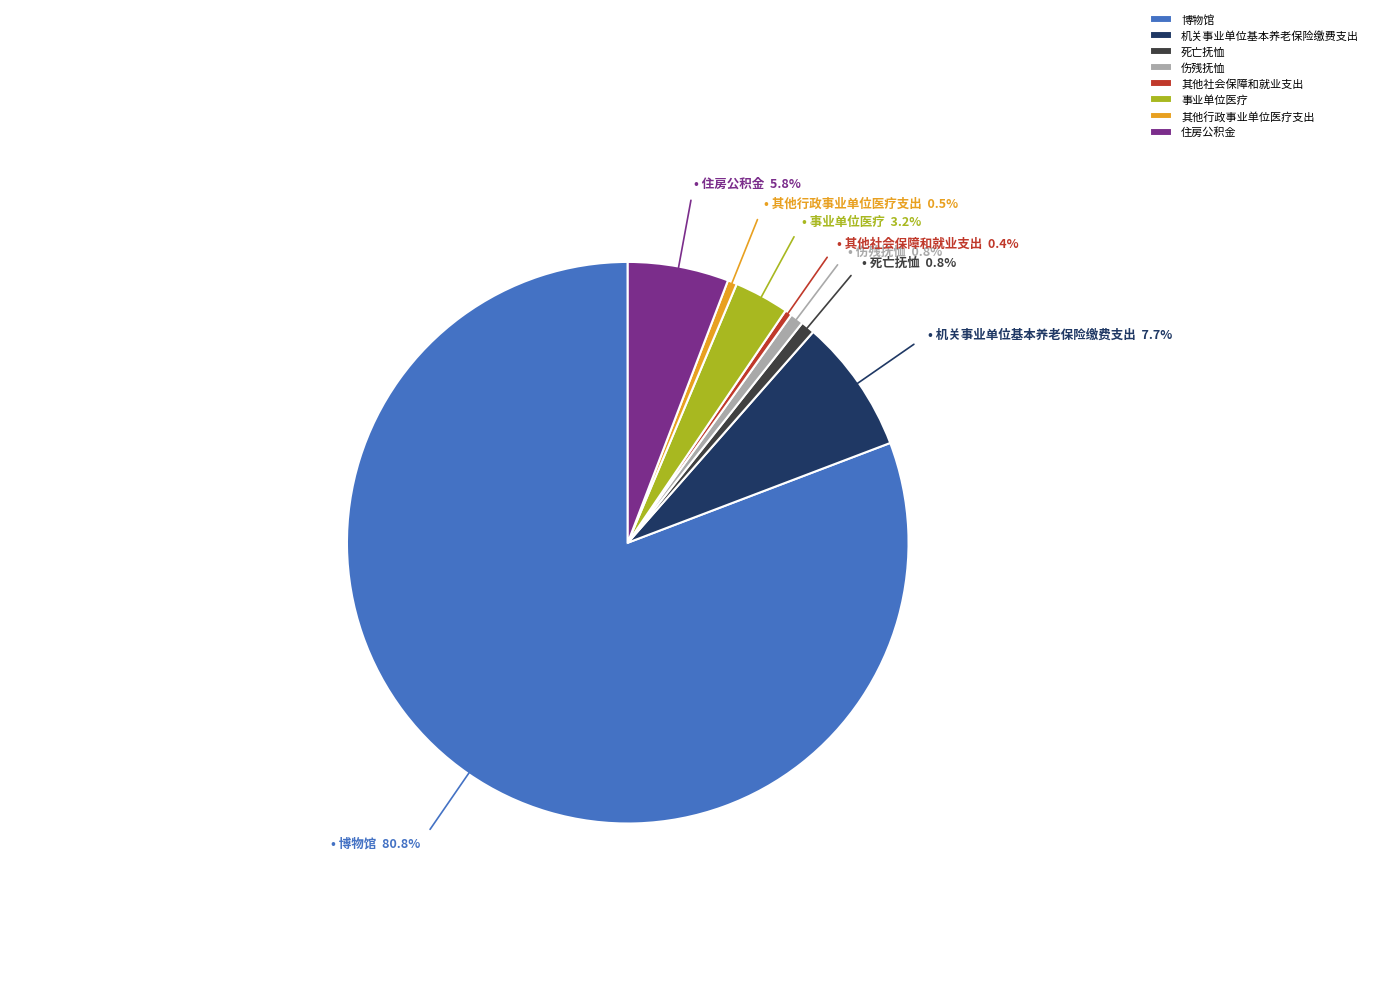

Count the number of slices in the pie.

8